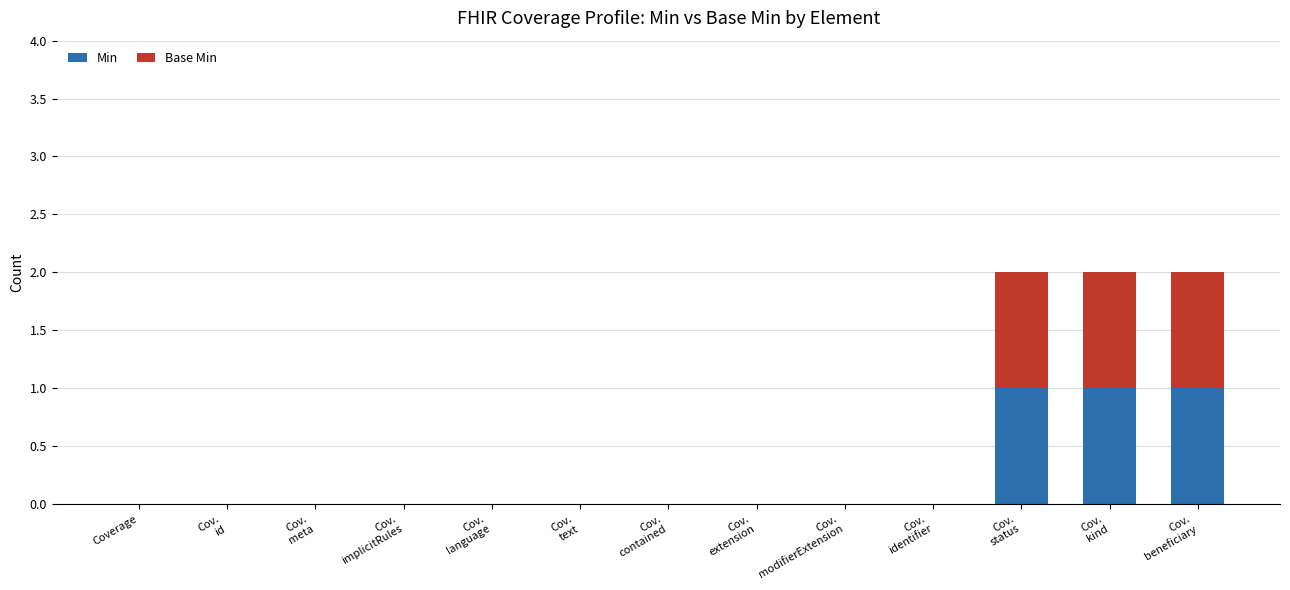

The value of Min at Cov.
extension is -1. True or false?

False